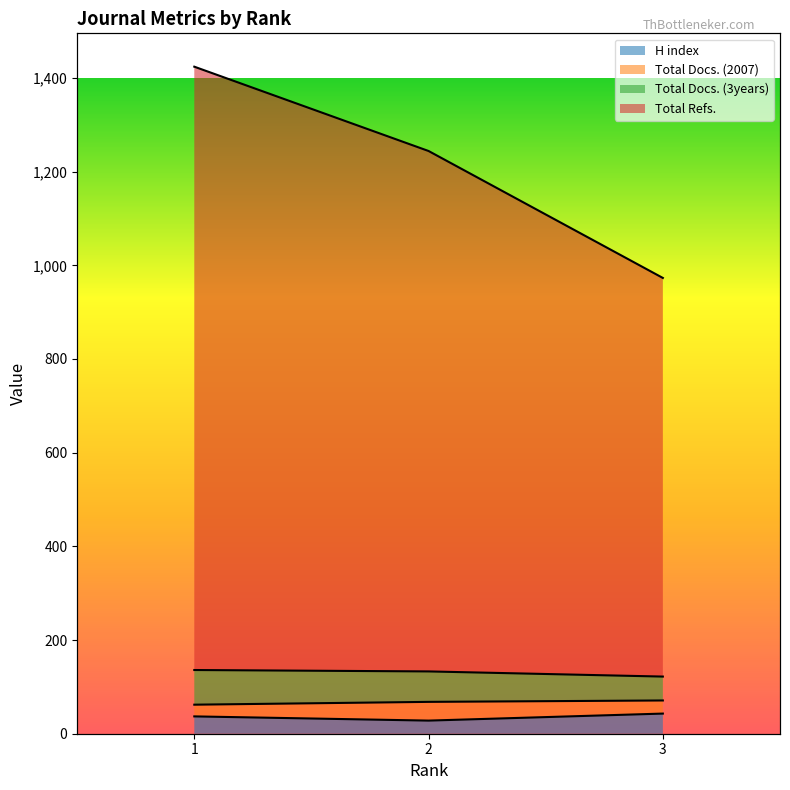

Does the chart have visible grid lines?

No